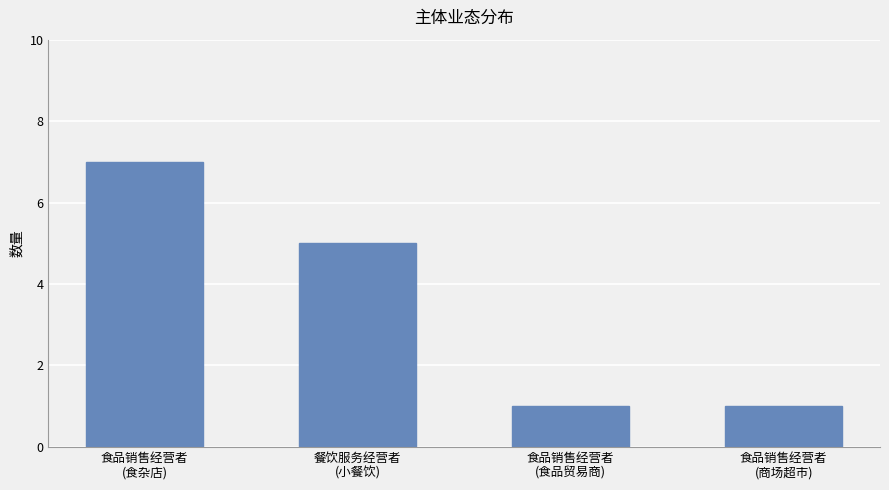

How many values are between 1 and 7?

4